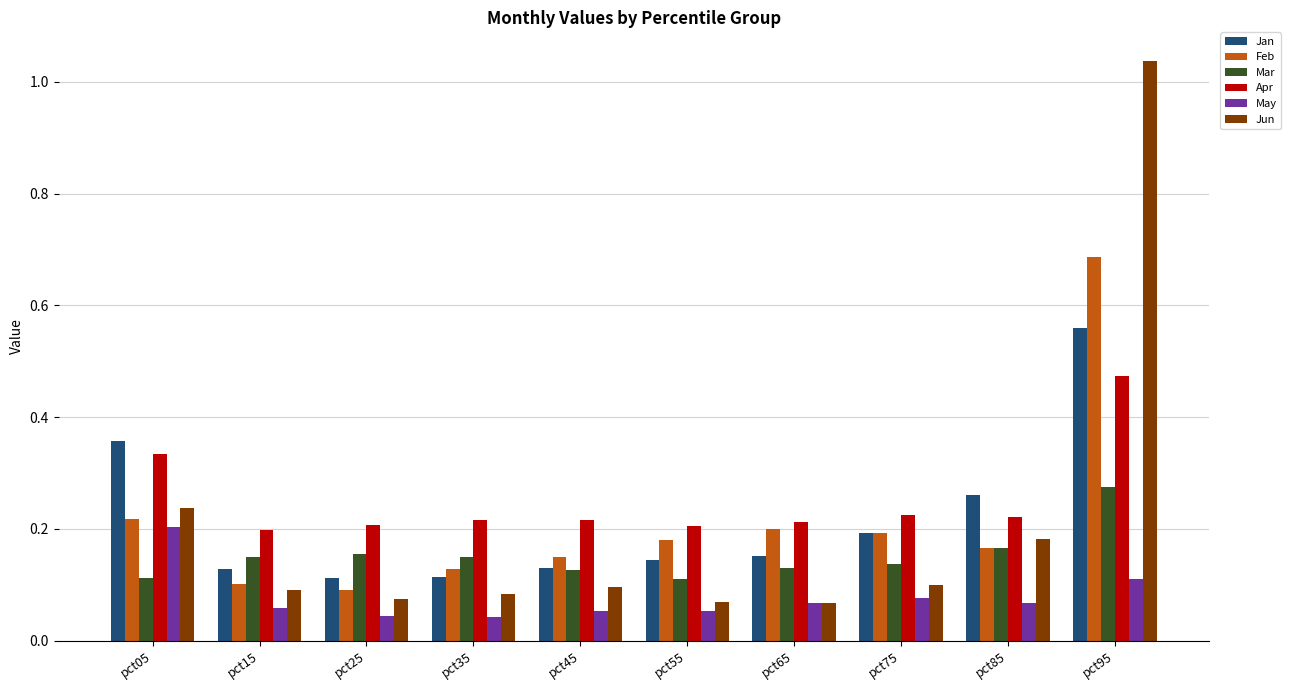

What is the sum of the Feb values at pct25 and pct95?

0.8